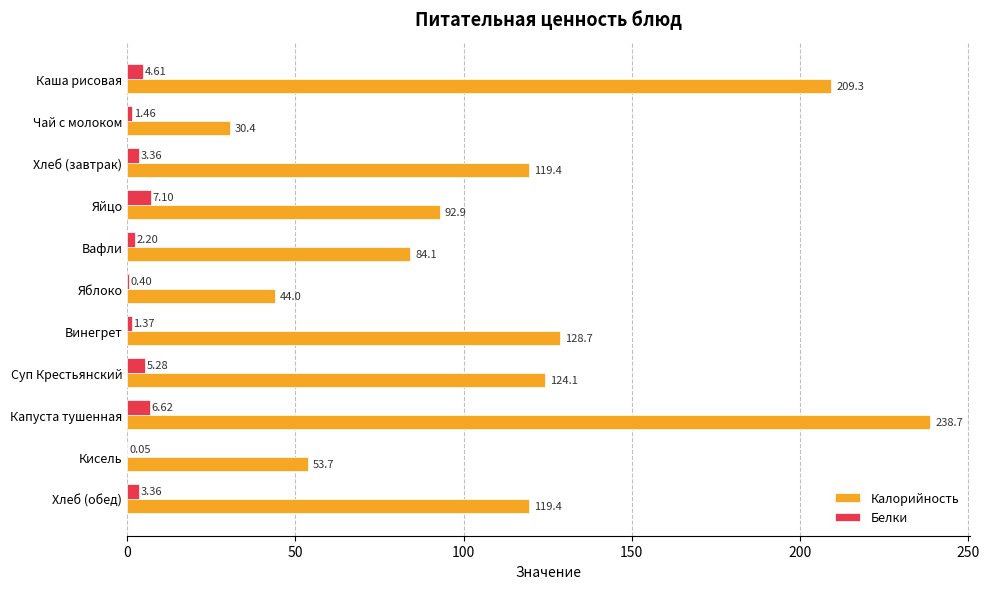

Which series has the largest total across all categories?

Калорийность